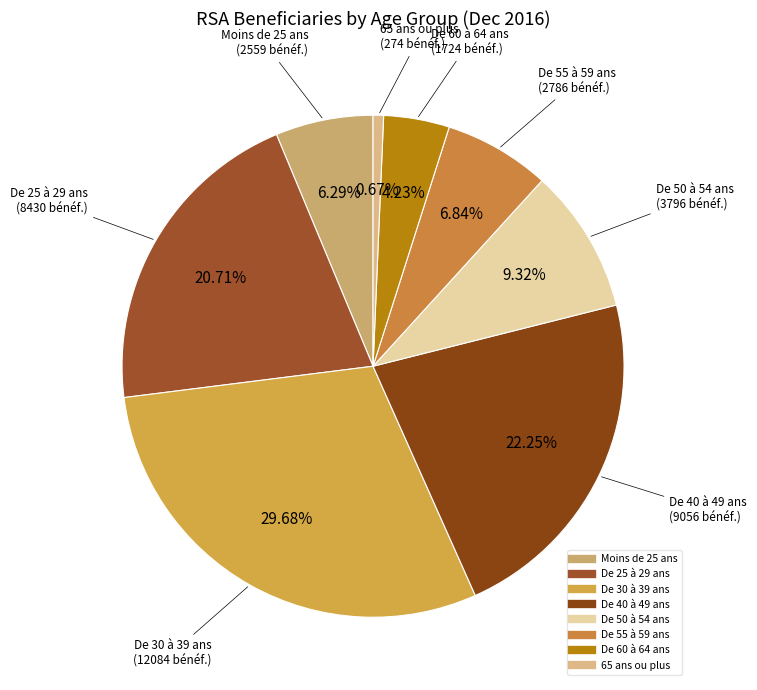

What percentage is the De 55 à 59 ans slice, to the nearest percent?

7%